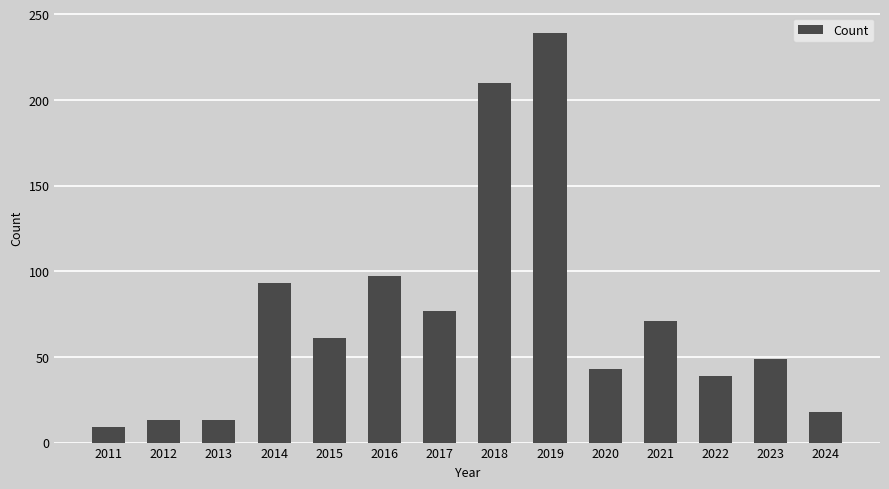

What is the sum of the values at 2020 and 2015?

104